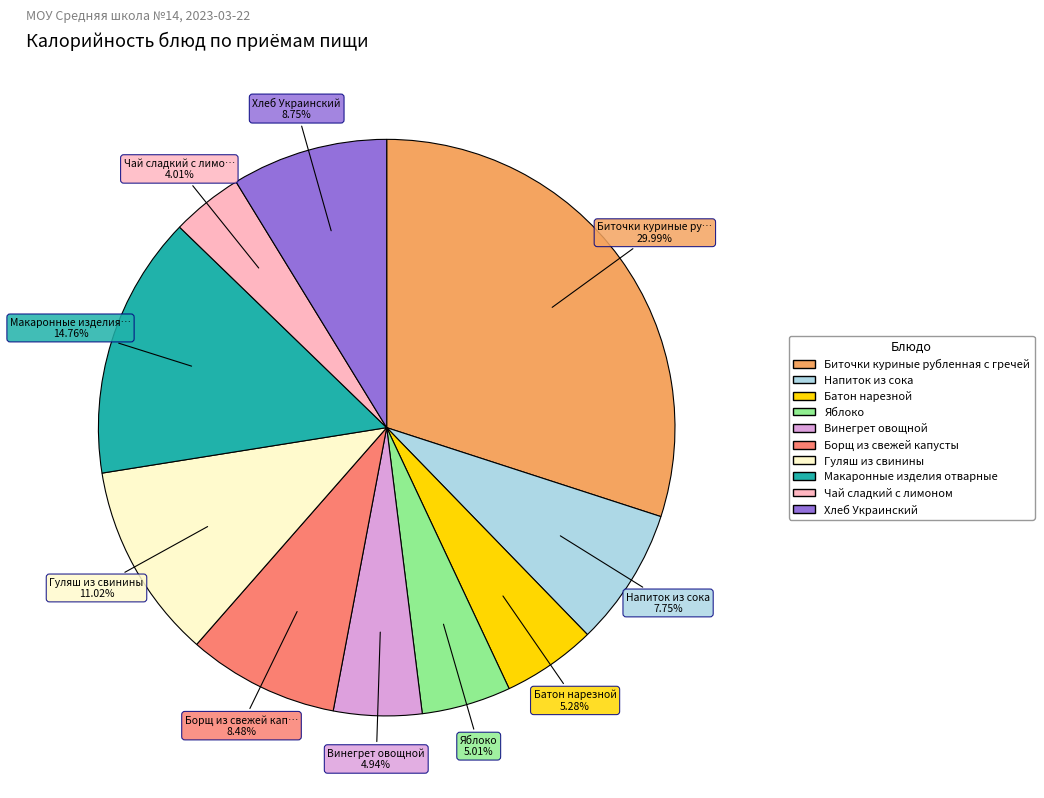

To the nearest percent, what is the difference between the largest and smallest slice percentages?

26%